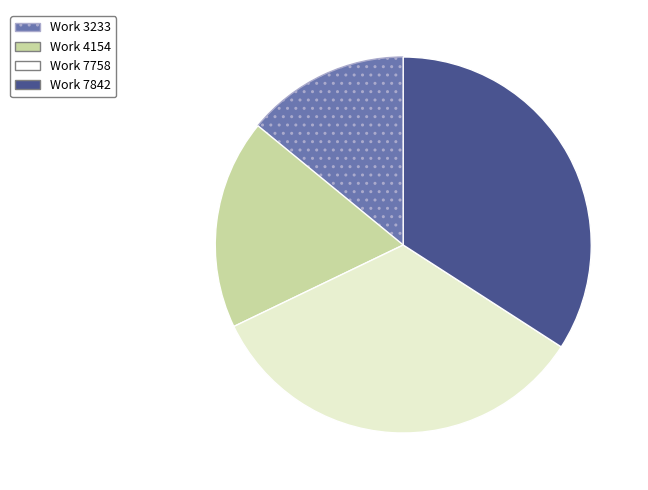

Is Work 4154 the majority of the pie?

No